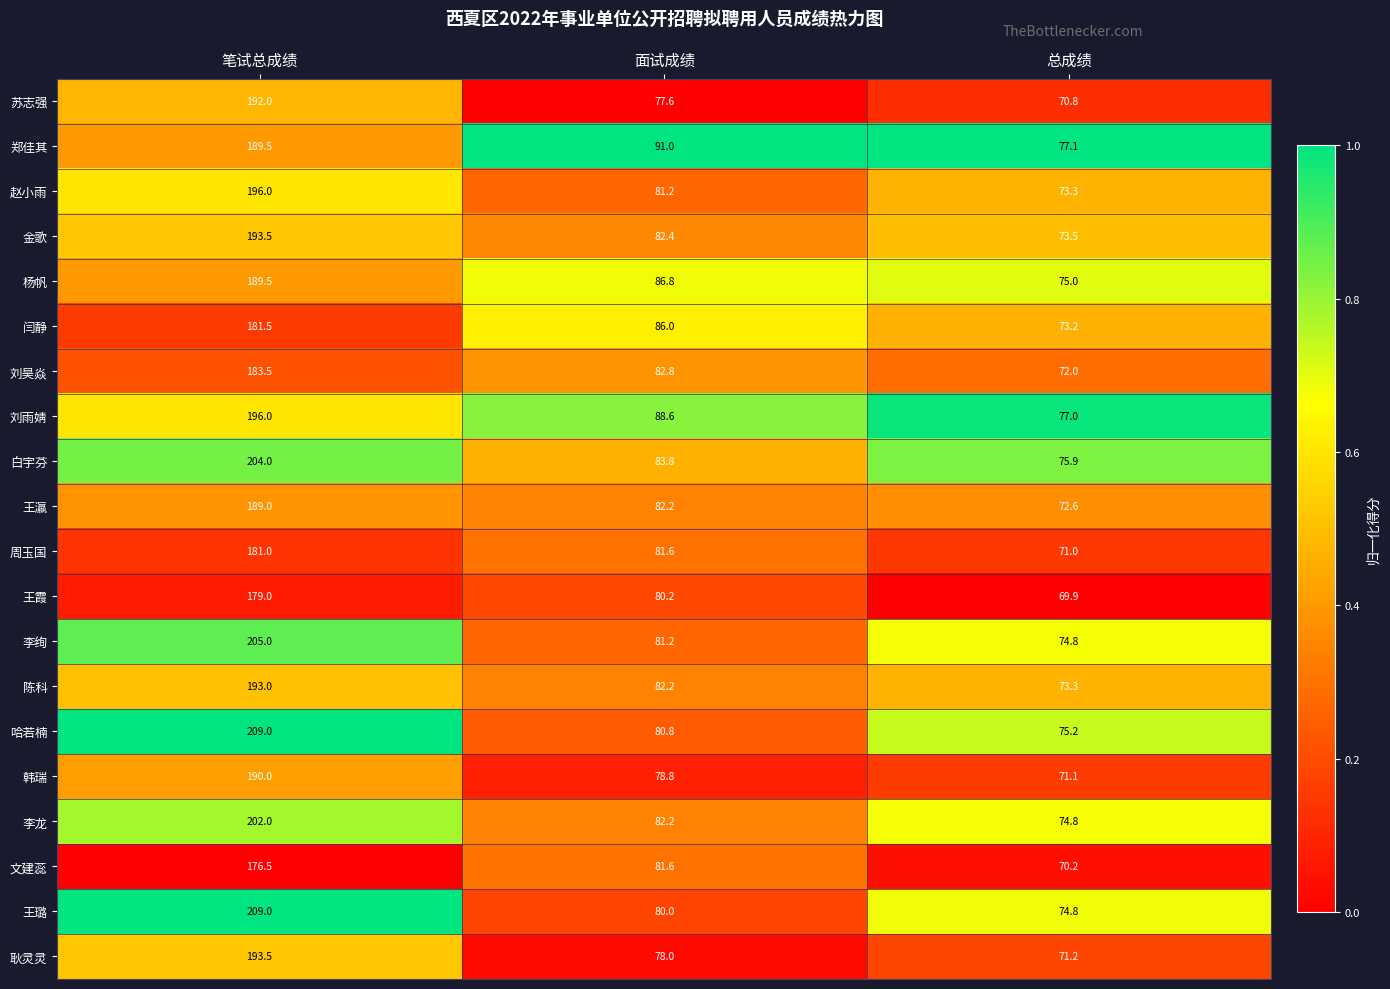

Where does the 王霞 series first go above 80?

笔试总成绩